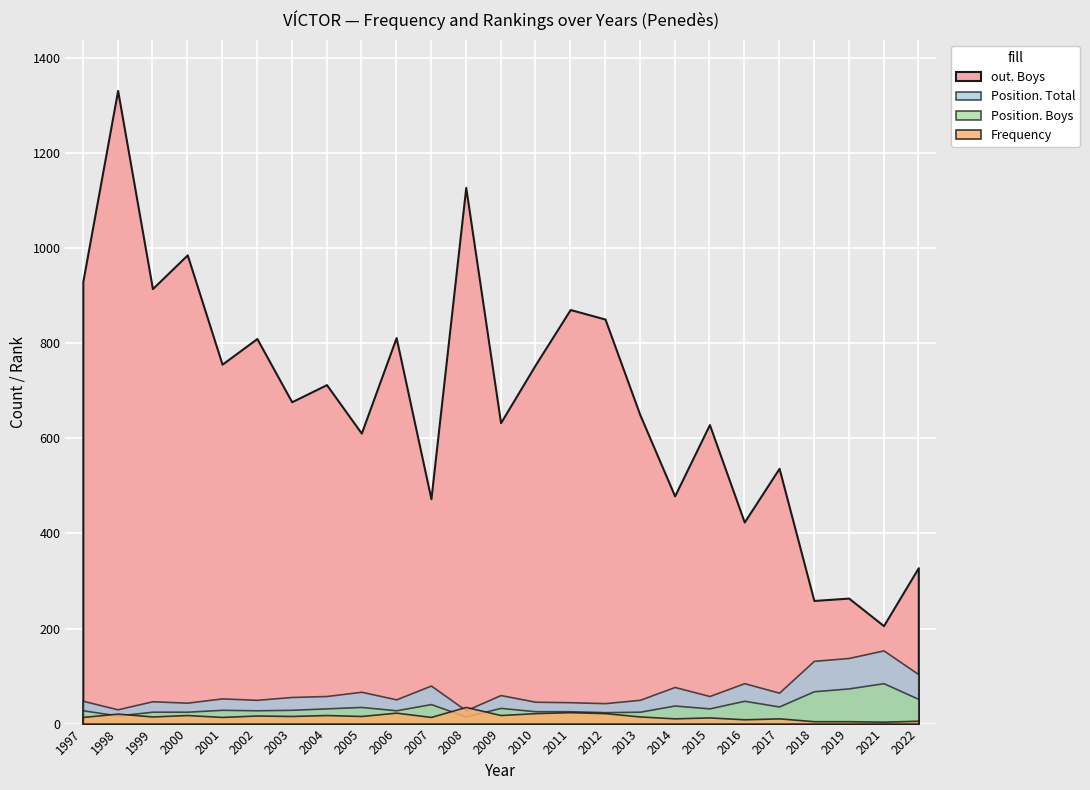

What is the difference between the Position. Total values at 2002 and 2019?

88